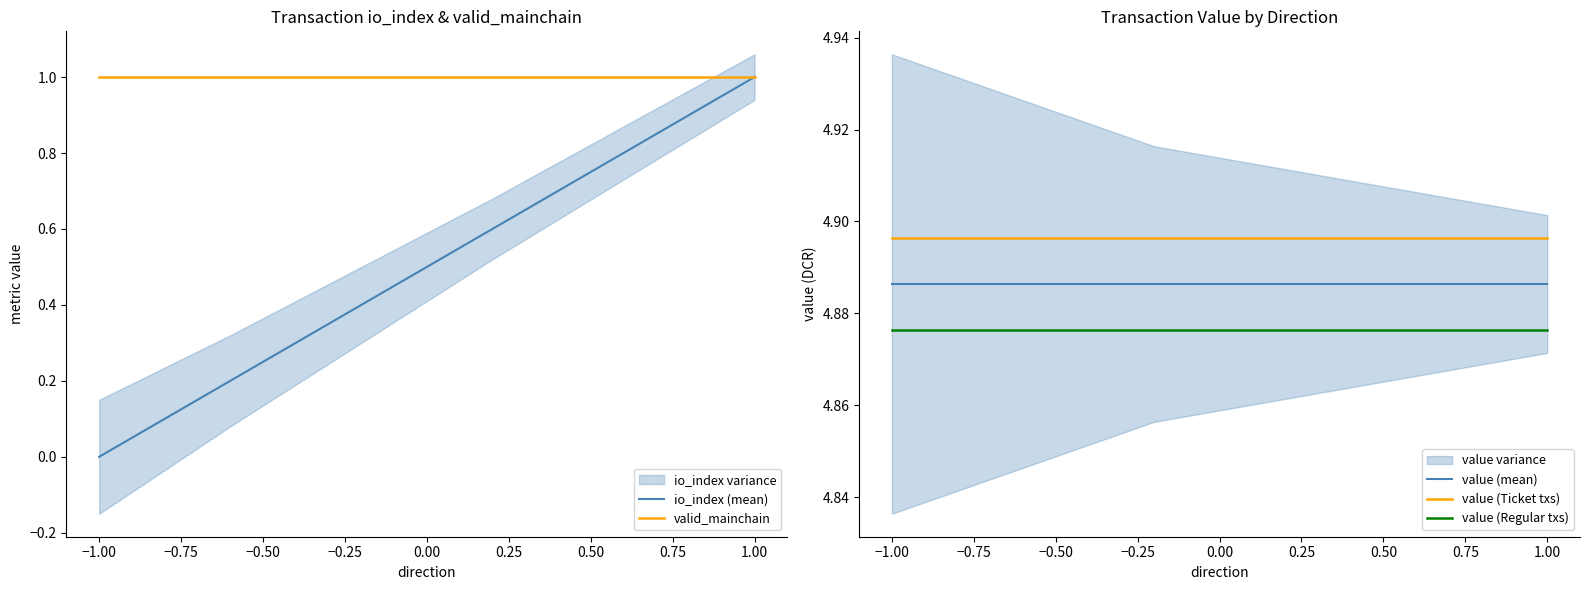

Is it true that value (Regular txs) equals 7.7 at −1.00?

False